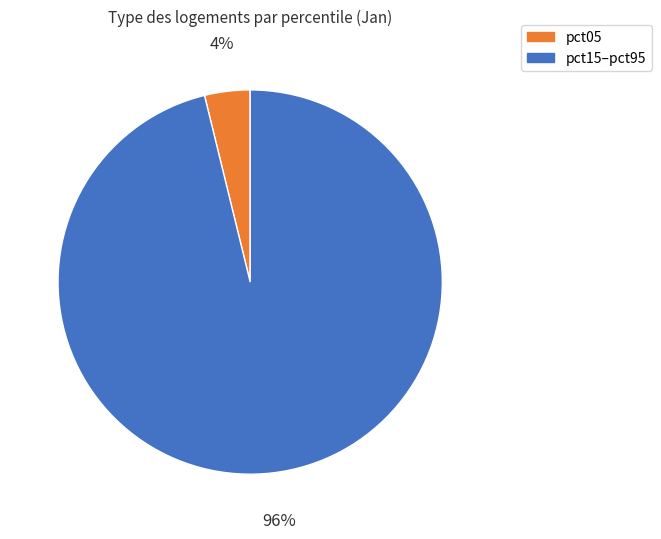

To the nearest percent, what is the difference between the largest and smallest slice percentages?

92%